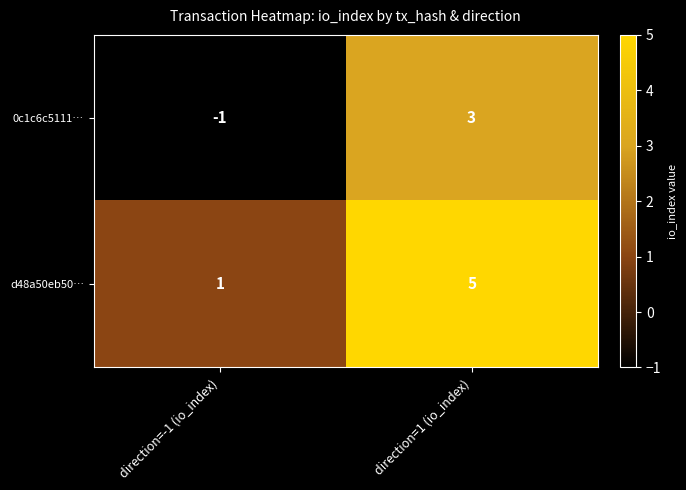

What is the total value across all series at direction=1 (io_index)?

8